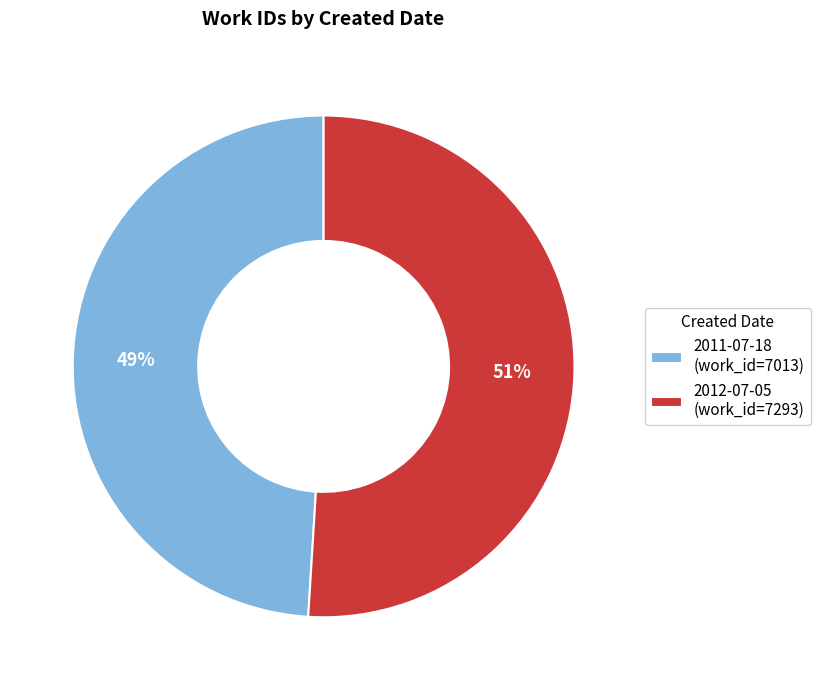

Is the sum of 2012-07-05 (work_id=7293) and 2011-07-18 (work_id=7013) greater than half?

Yes